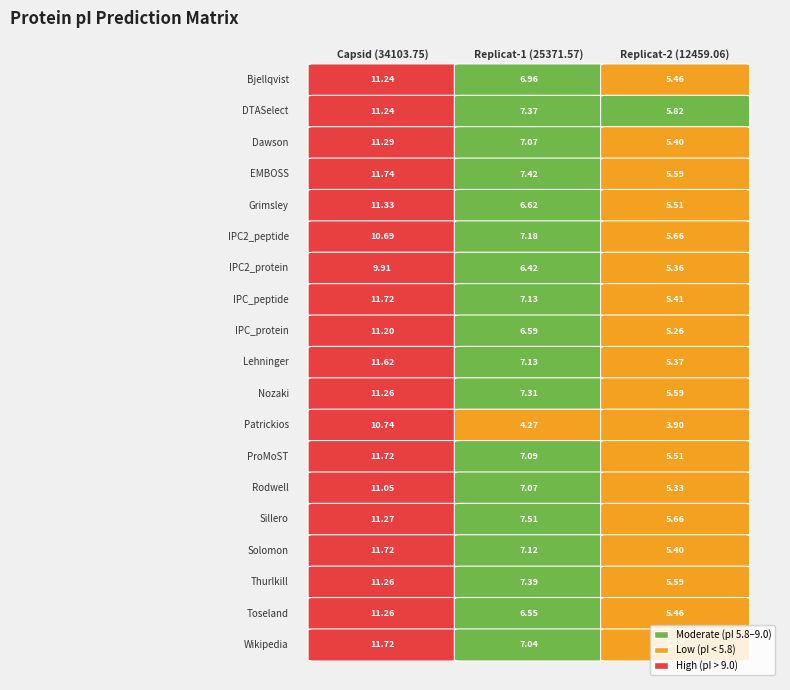

True or false: Solomon has a value of 11.7 at Bjellqvist.

True